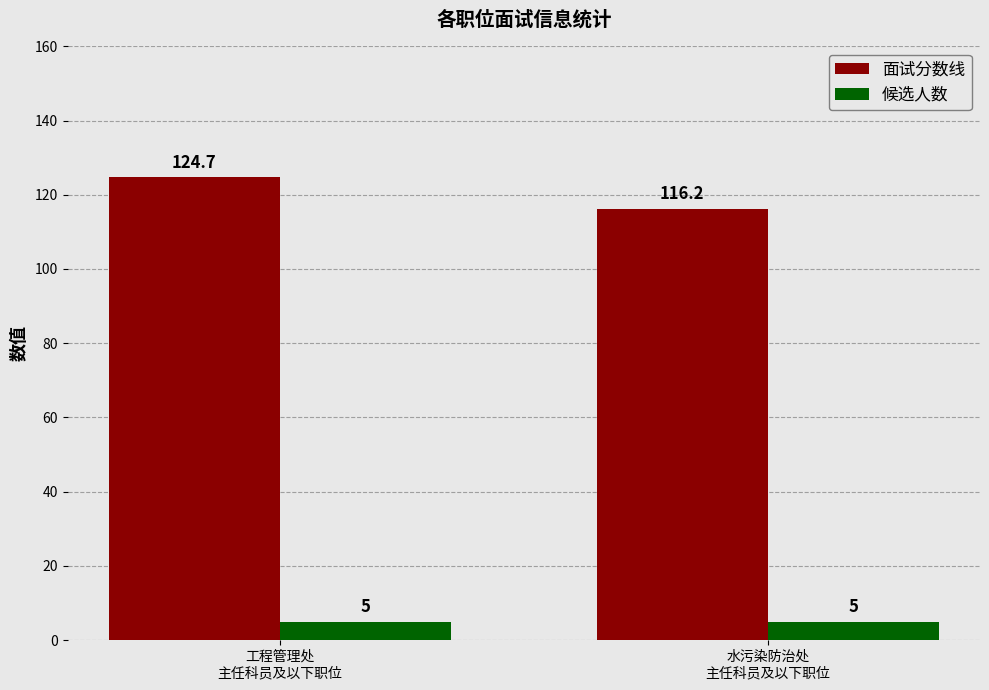

Reading right to left, extract all data points from this chart.

面试分数线: 116.2	124.7
候选人数: 5.0	5.0